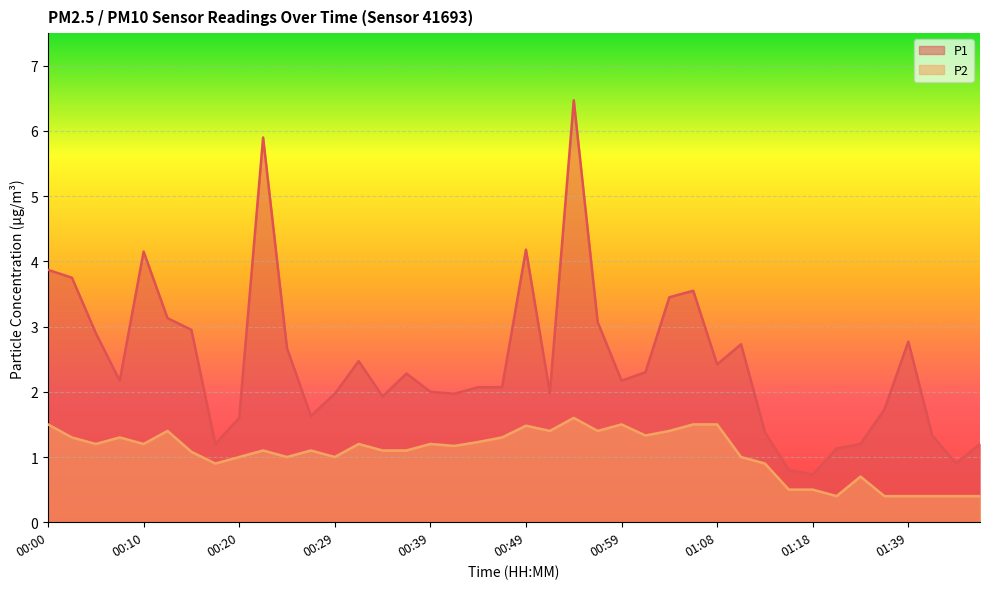

What is the label of the 12th point from the right?

01:08